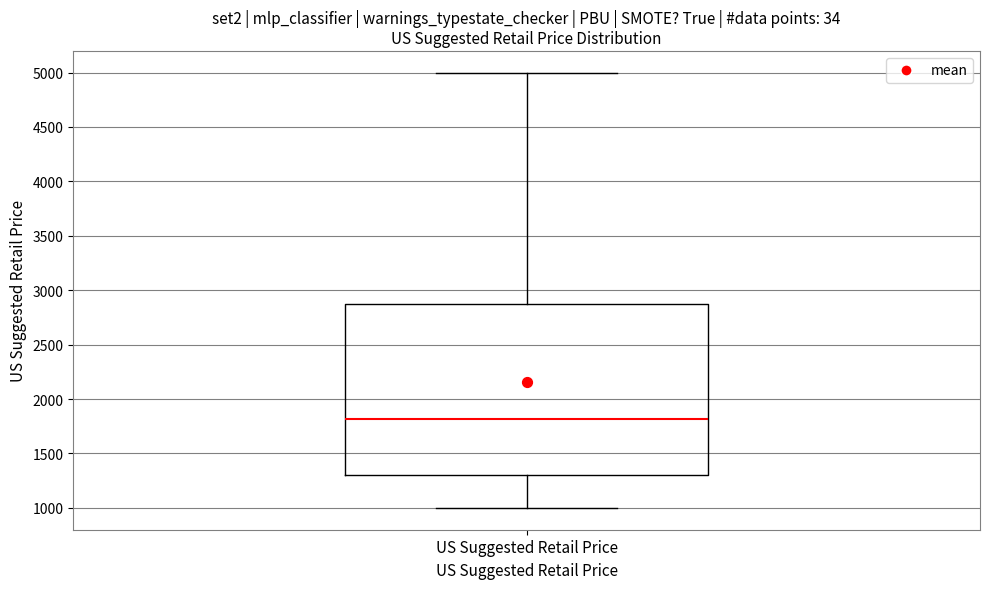

Transcribe this box plot: give where the median line is, the range the box spans, and where the two whiskers end, as read against the y-axis. The values are not printed on the chart, so give them approximately, as read against the axis.

median 1800, box 1300 to 2850, whiskers 1000 to 5000